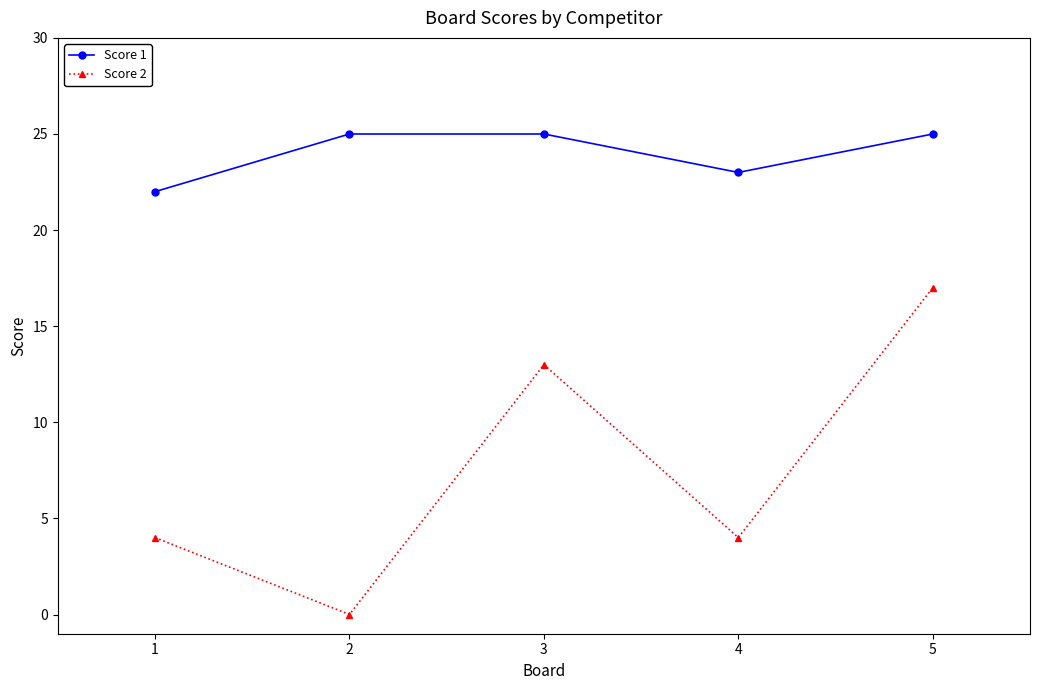

Is the value of Score 1 at 4 greater than the value of Score 2 at 4?

Yes